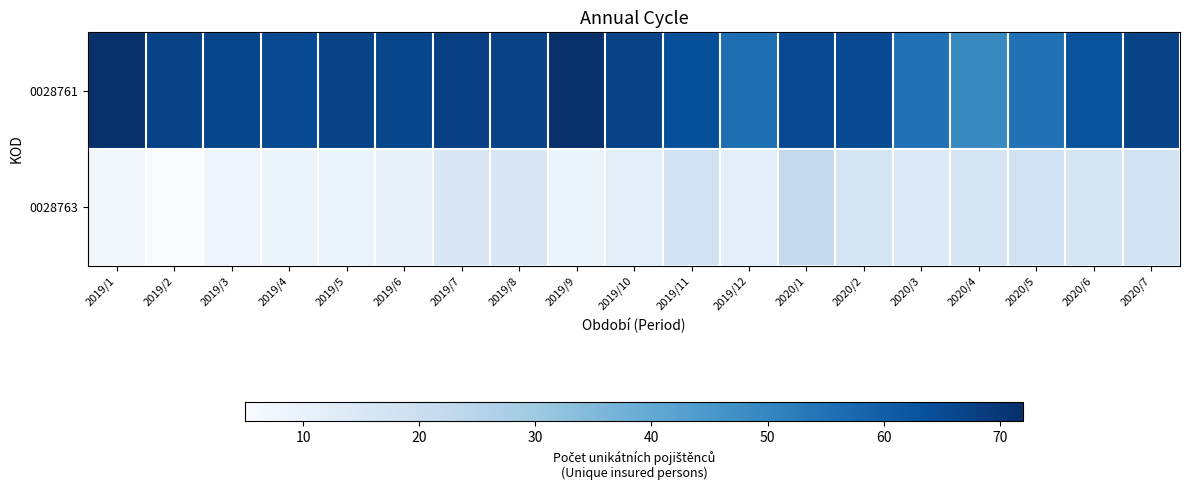

Reading left to right, list all the values displayed in this chart.

0028761: 2019/1=72	2019/2=67	2019/3=66	2019/4=65	2019/5=67	2019/6=66	2019/7=68	2019/8=67	2019/9=72	2019/10=67	2019/11=64	2019/12=56	2020/1=65	2020/2=65	2020/3=55	2020/4=49	2020/5=55	2020/6=63	2020/7=67
0028763: 2019/1=7	2019/2=5	2019/3=8	2019/4=9	2019/5=9	2019/6=10	2019/7=15	2019/8=15	2019/9=9	2019/10=12	2019/11=18	2019/12=12	2020/1=22	2020/2=16	2020/3=14	2020/4=16	2020/5=18	2020/6=17	2020/7=18